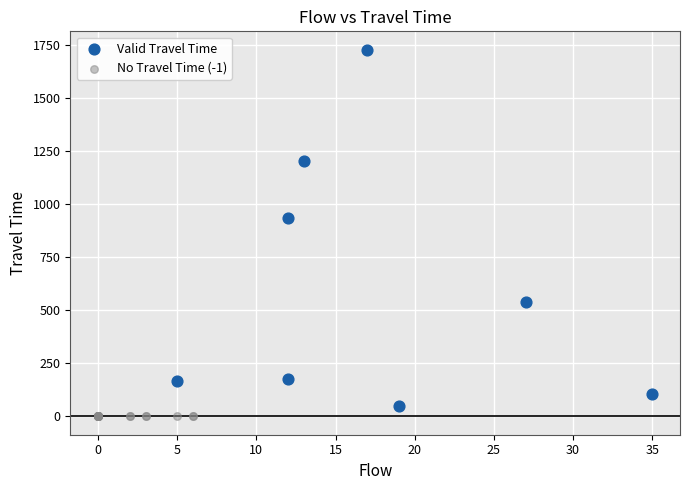

Which series contains the highest Y value?

Valid Travel Time